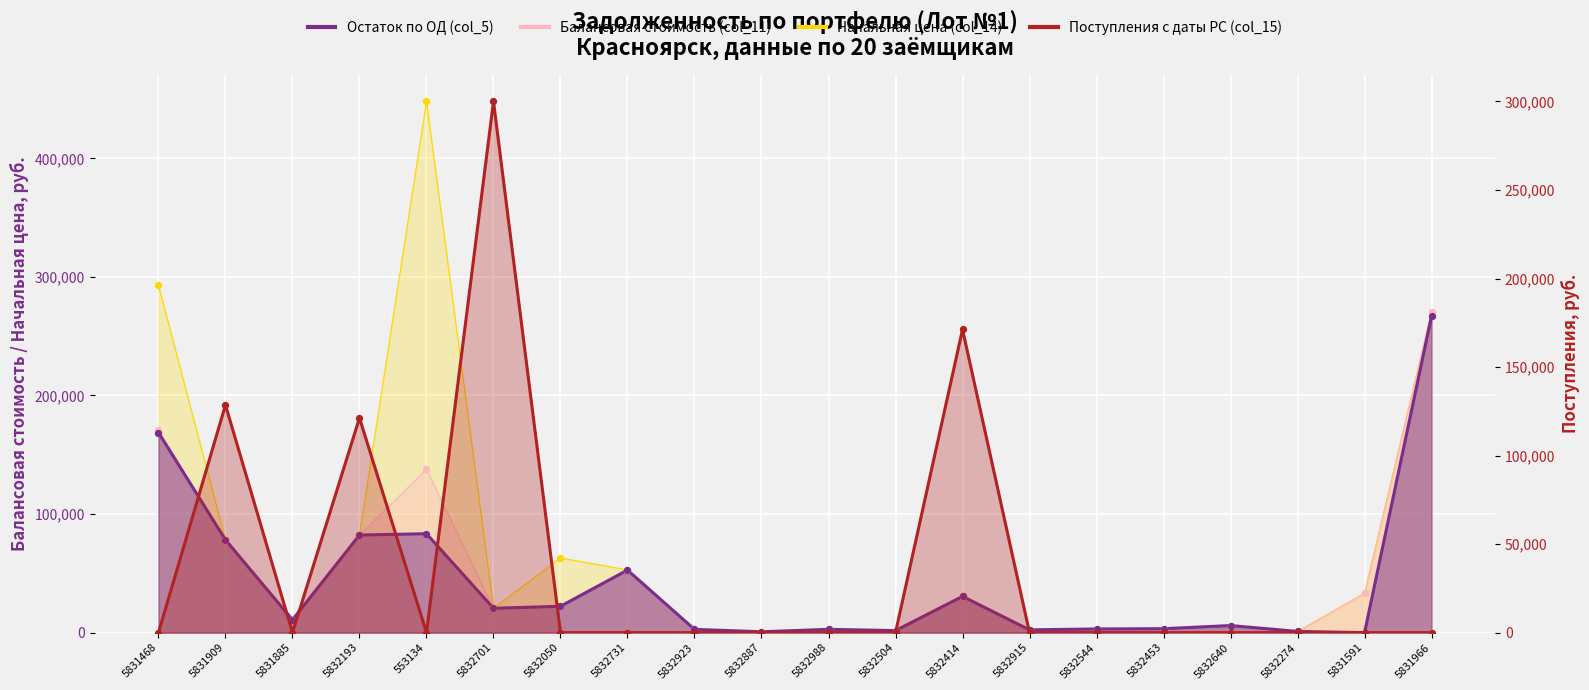

Is the value of Поступления с даты РС (col_15) at 5832988 greater than the value of Остаток по ОД (col_5) at 5832050?

No